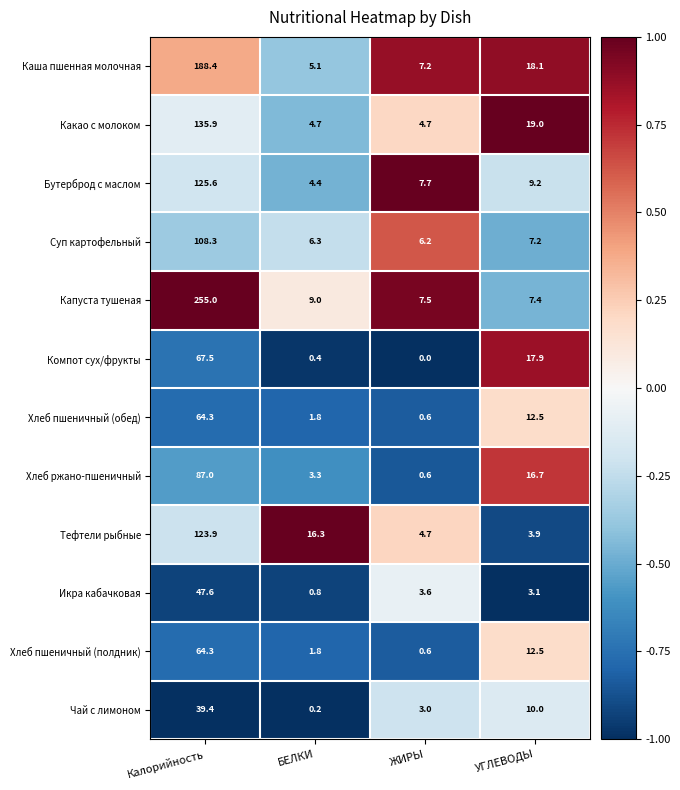

Which series has the largest total across all categories?

Капуста тушеная